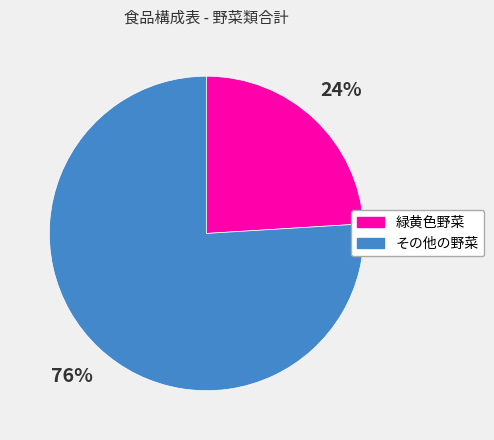

Is it true that その他の野菜 is 67% of the pie?

False